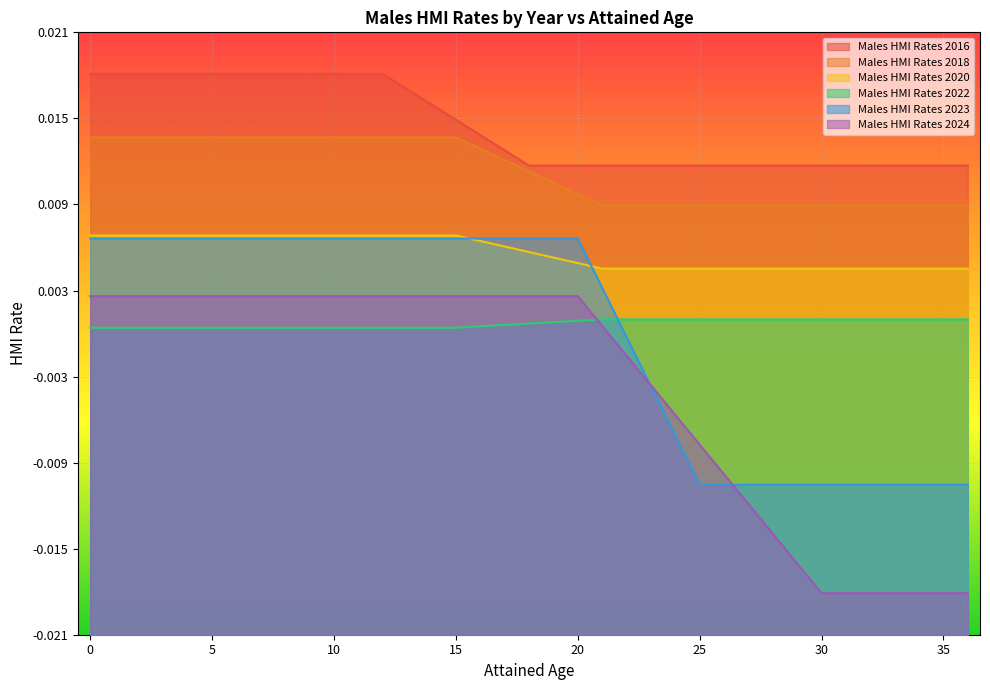

True or false: Males HMI Rates 2023 and Males HMI Rates 2018 cross at least once.

False